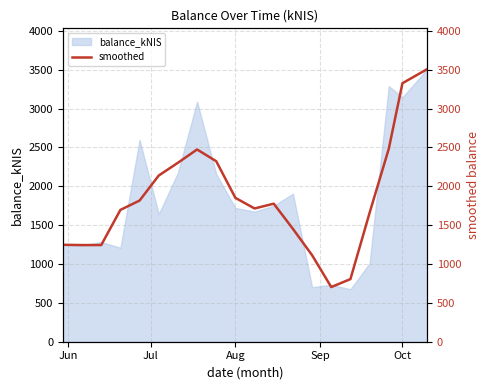

How many data points are less than 1776?

10